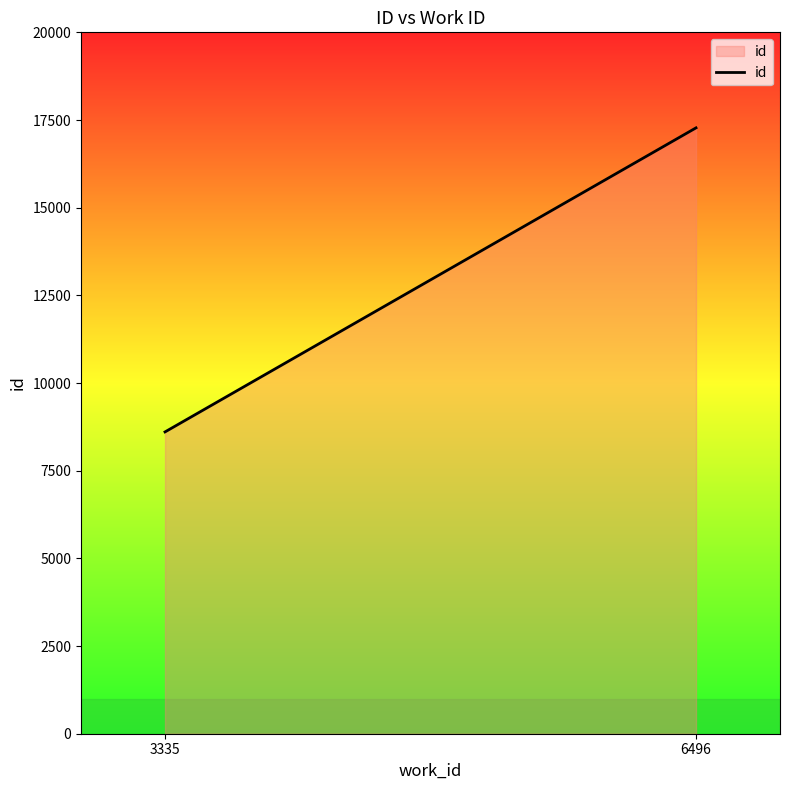

Does the chart display data point markers on the line(s)?

No